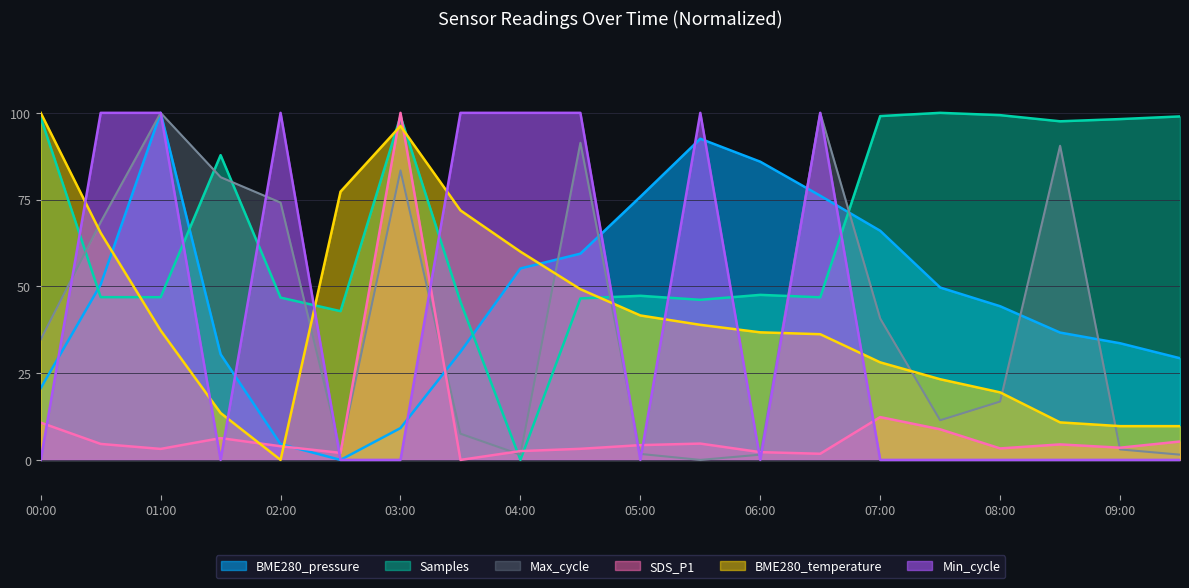

Where does the Samples series first go above 47?

00:00